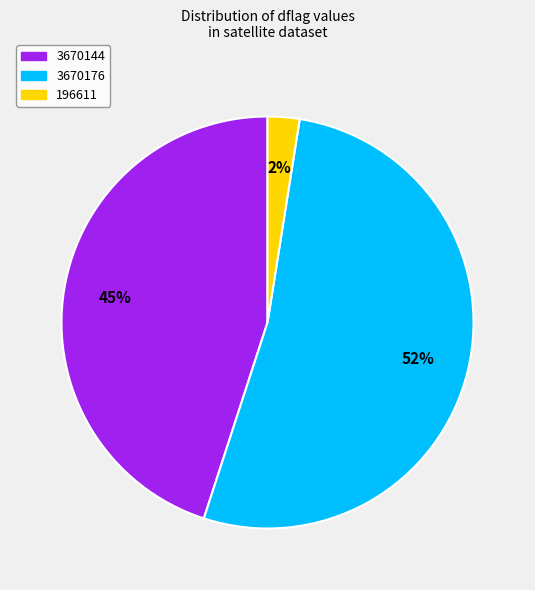

Count the number of slices in the pie.

3